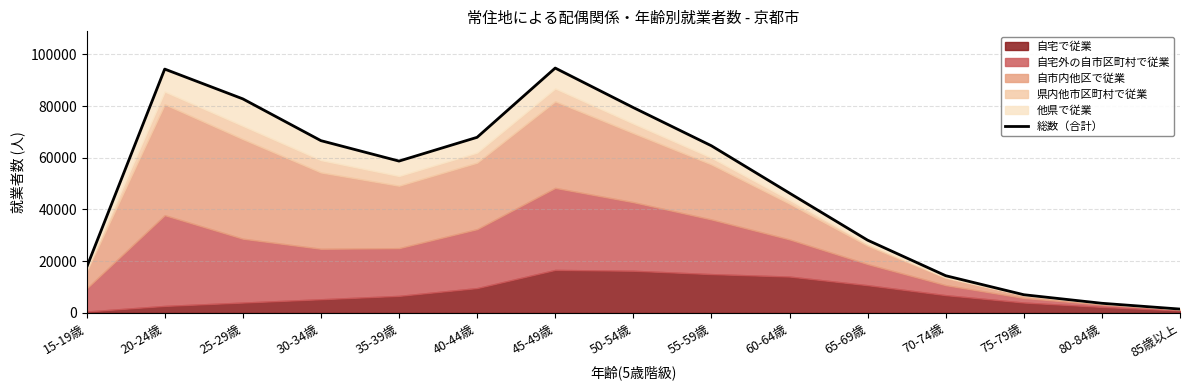

The value at 35-39歳 is 58731. True or false?

True